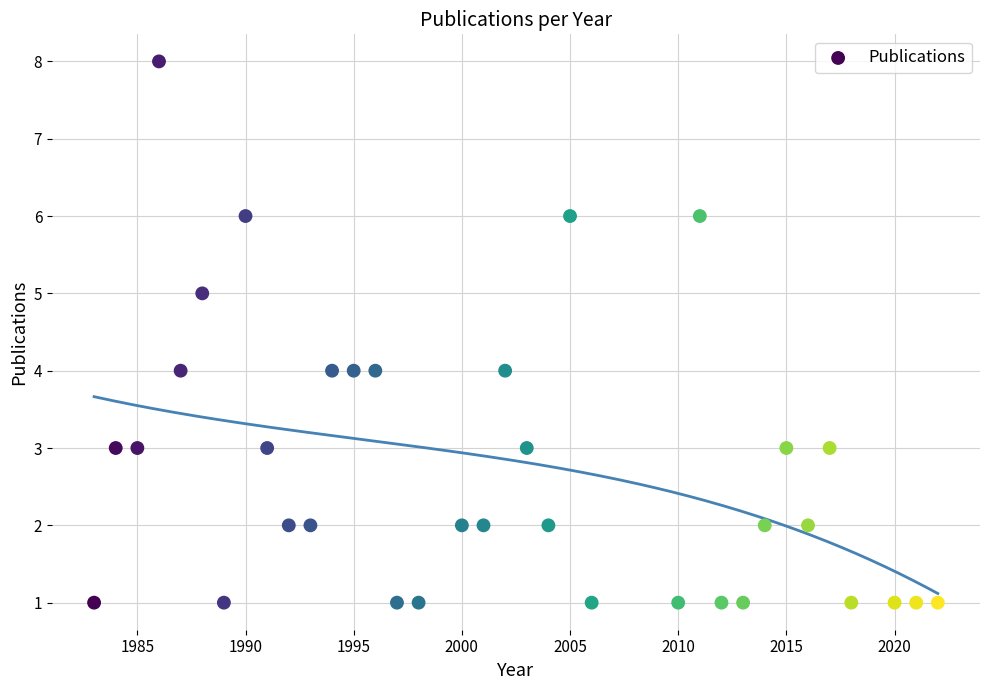

What is the range of Y values (max minus min)?

7